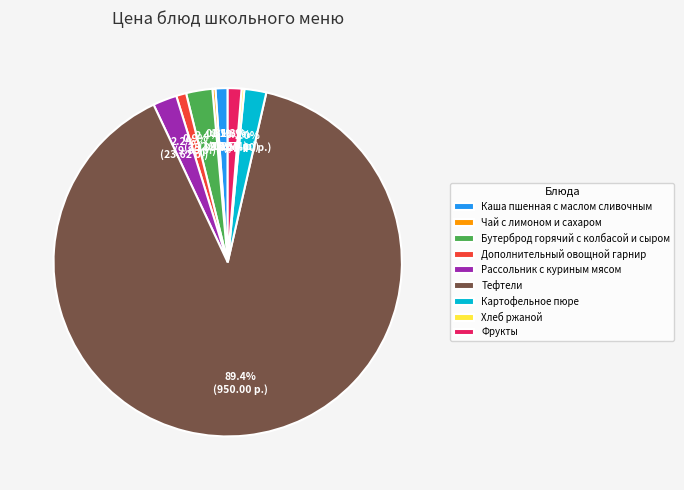

Is Тефтели the majority of the pie?

Yes